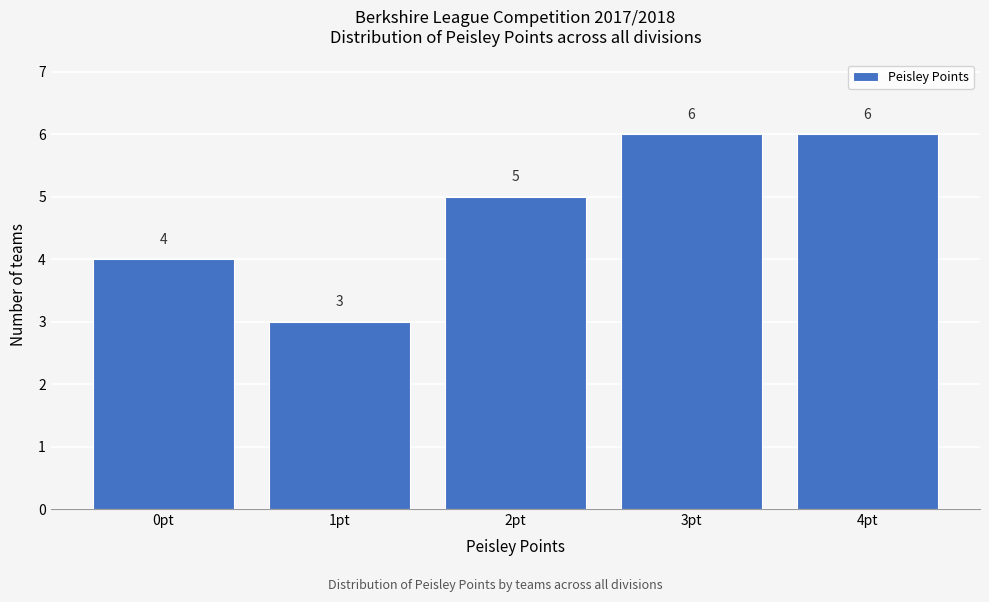

Reading left to right, what are all the values shown in this chart?

4	3	5	6	6